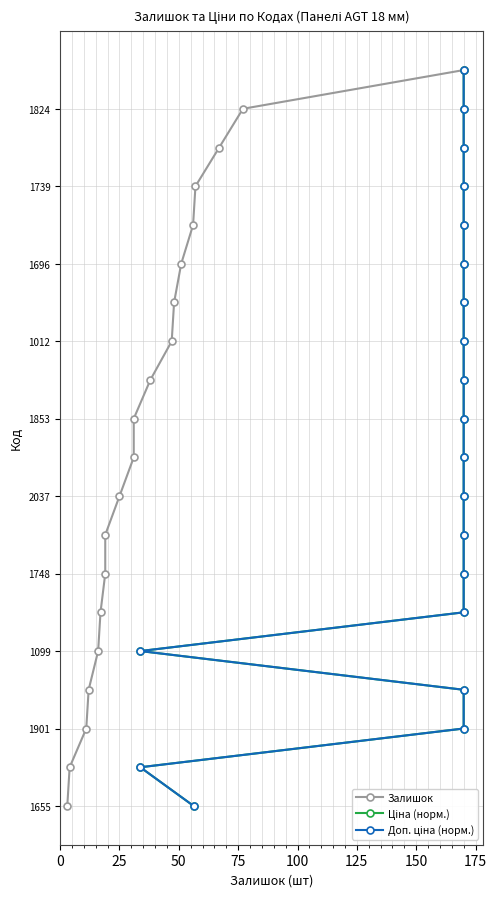

What is the lowest value of the Ціна (норм.) series?

1